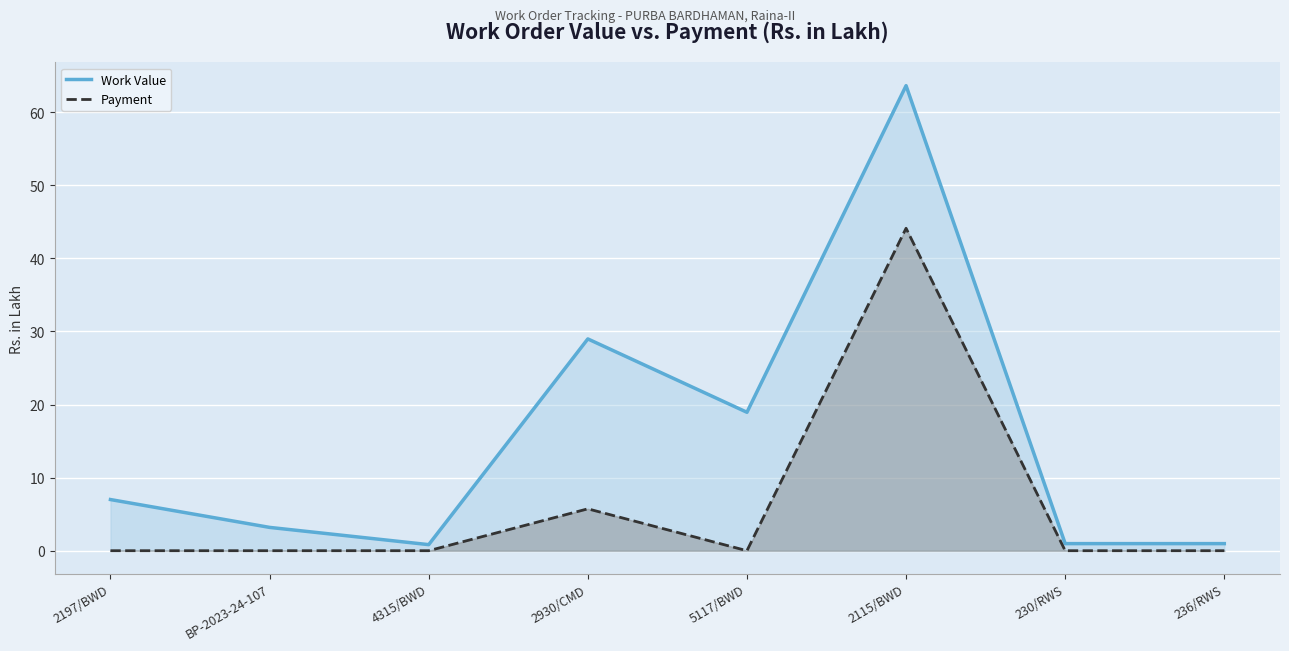

What is the total value across all series at 5117/BWD?

18.9